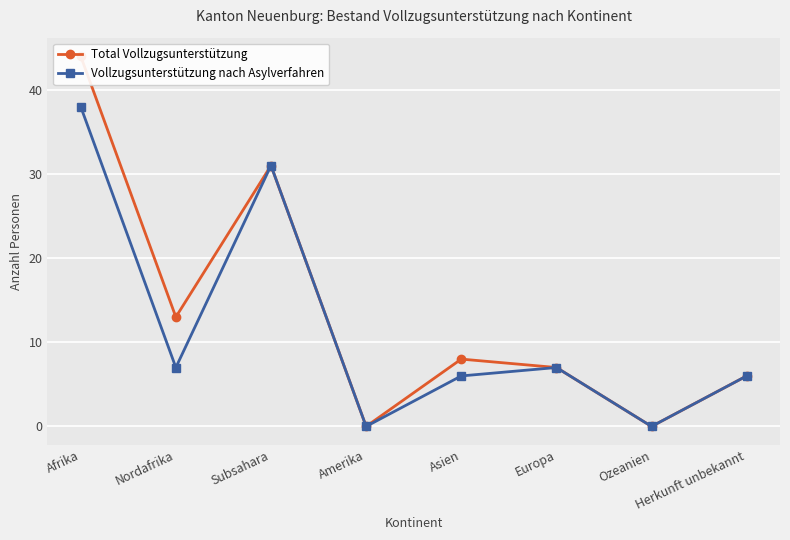

The value of Total Vollzugsunterstützung at Nordafrika is 18. True or false?

False